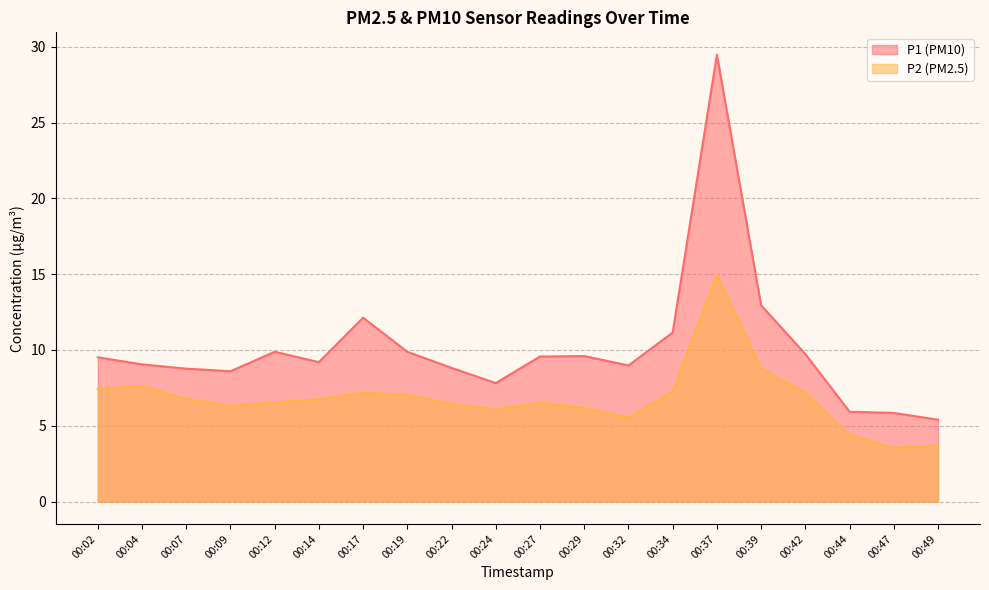

Between 00:39 and 00:42, which series saw the biggest shift?

P1